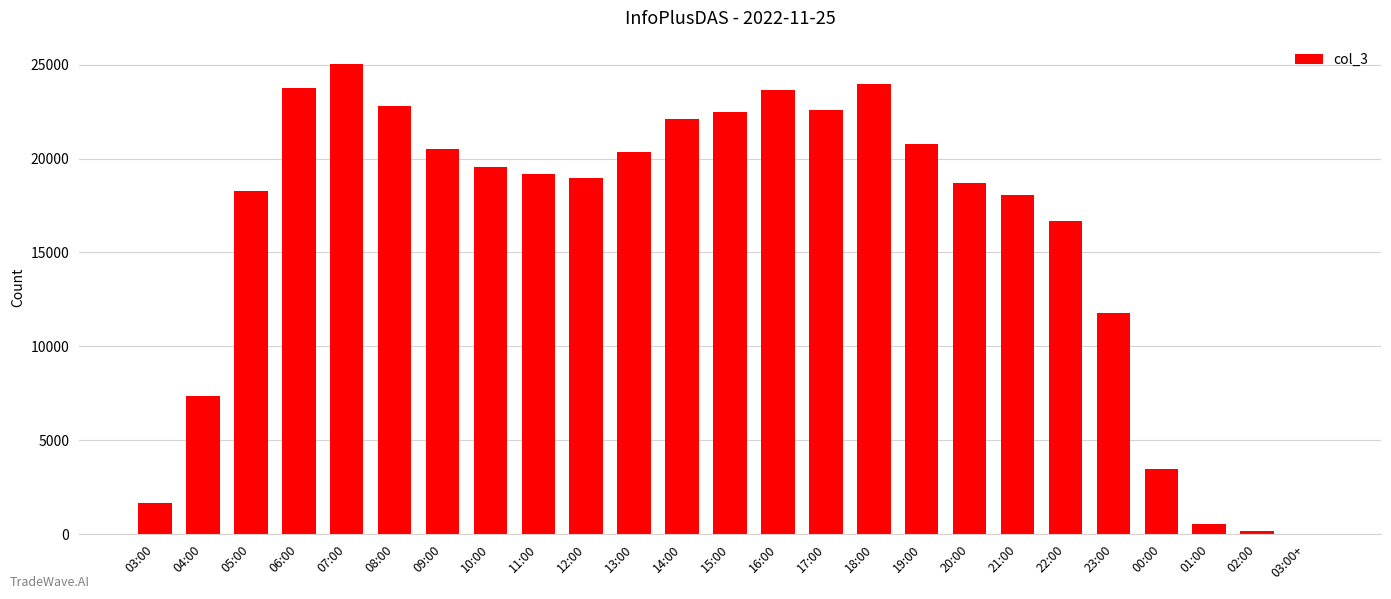

What is the greatest value displayed?

25029